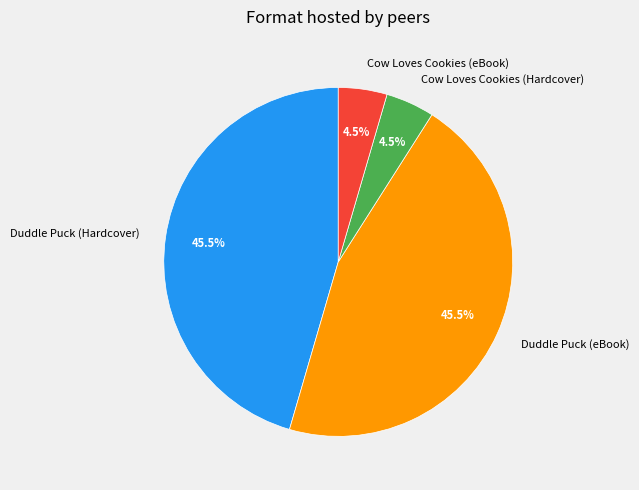

Combined, do Duddle Puck (Hardcover) and Duddle Puck (eBook) account for over 50%?

Yes